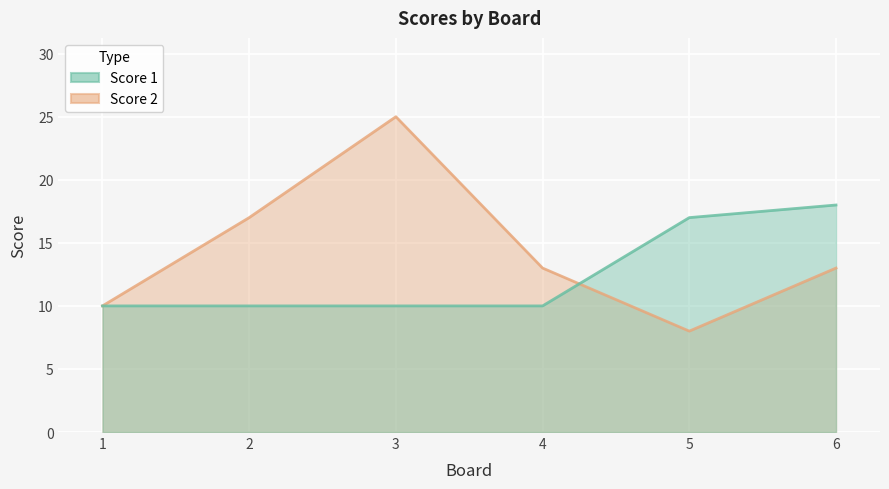

What is the value of the Score 2 point at the 6th from the left?

13